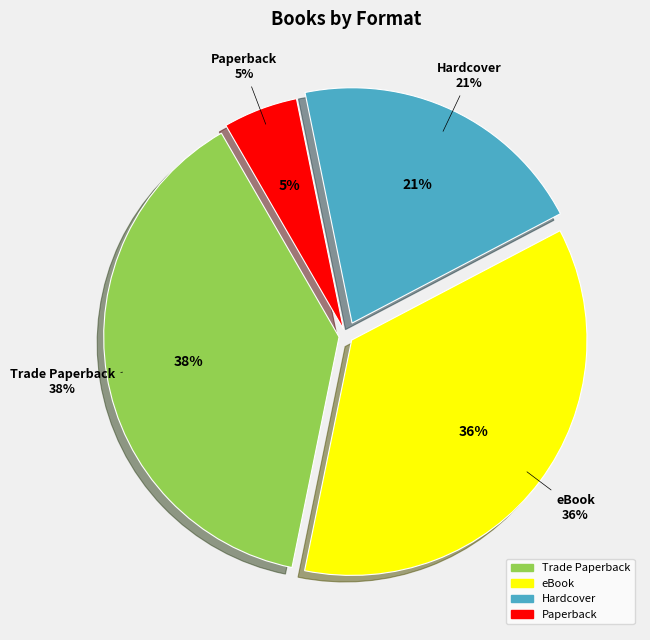

Count the number of slices in the pie.

4